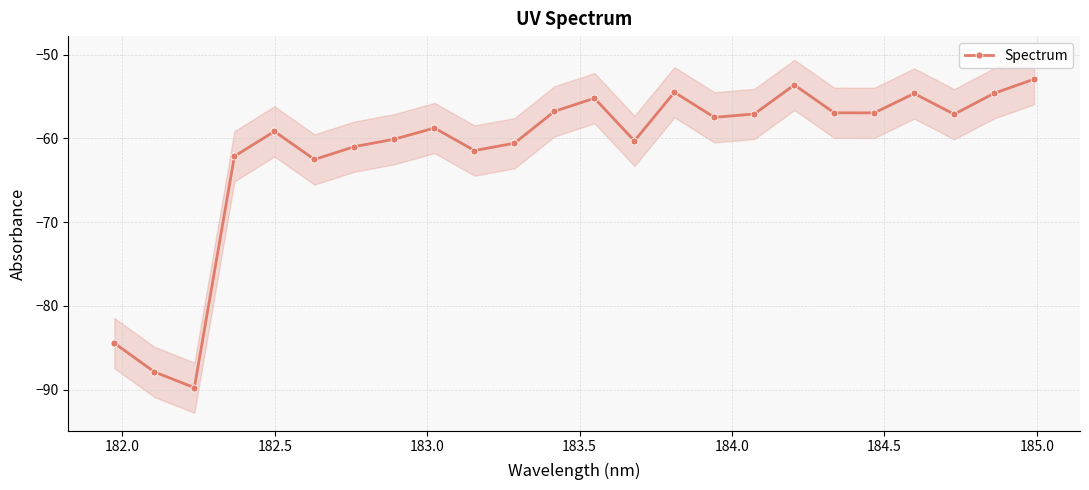

What is the minimum value shown in the chart?

-89.8